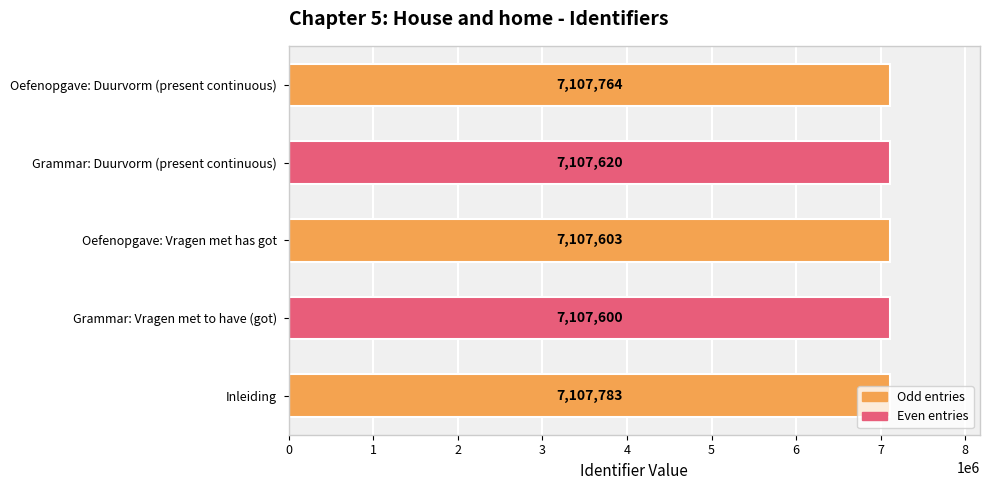

At which label is the value closest to 7107691?

Grammar: Duurvorm (present continuous)